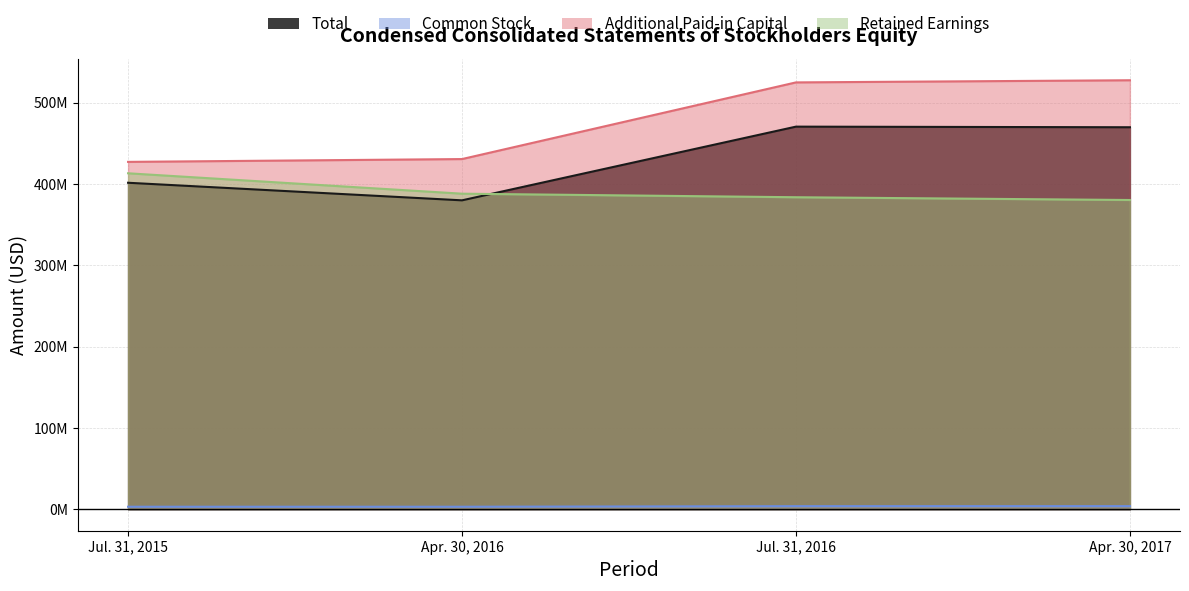

Is it true that Common Stock equals 3117000 at Jul. 31, 2015?

True